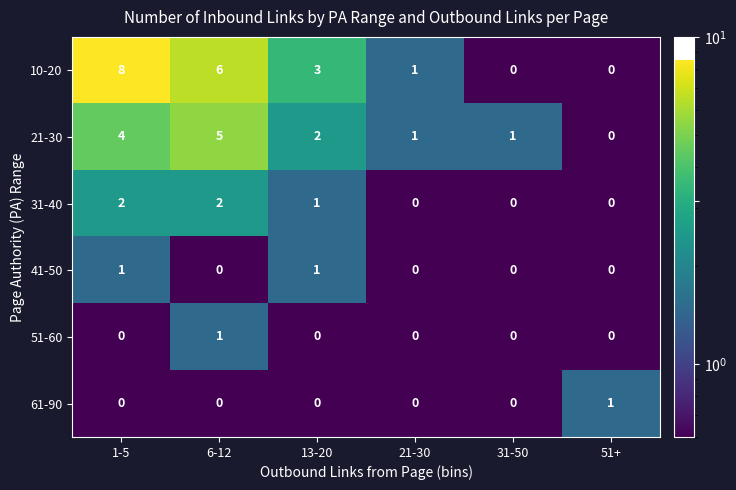

Which series has the widest spread of values?

10-20